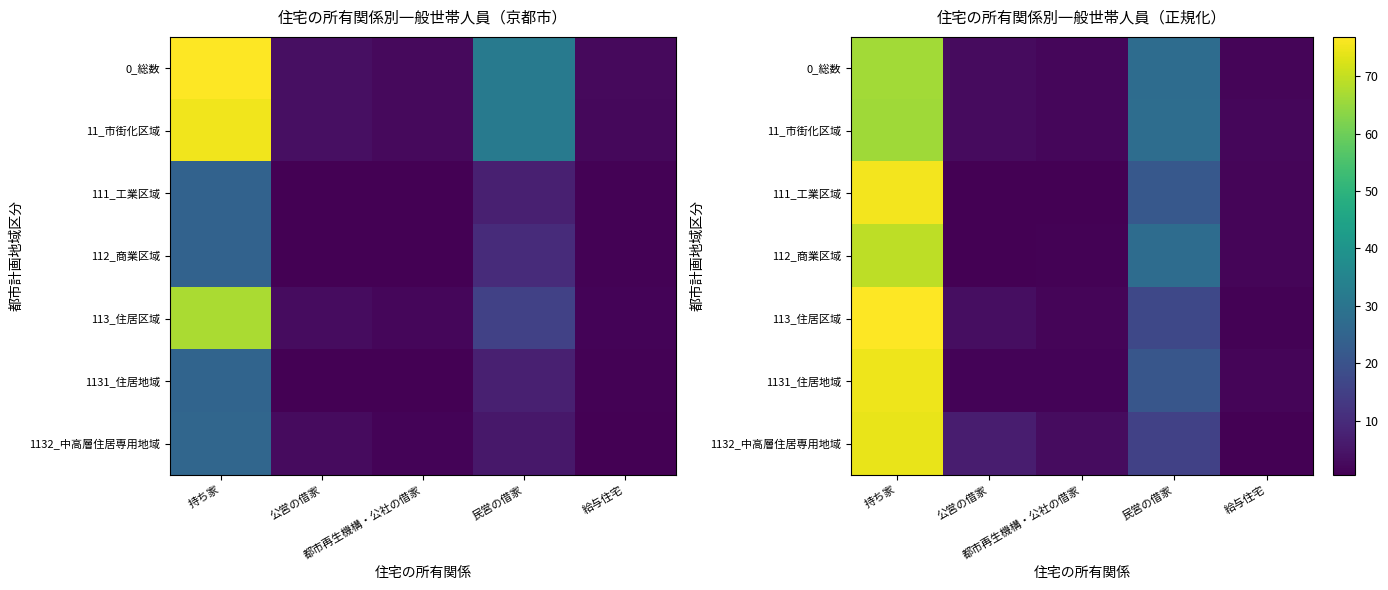

At which category does the chart reach its peak across all series?

持ち家